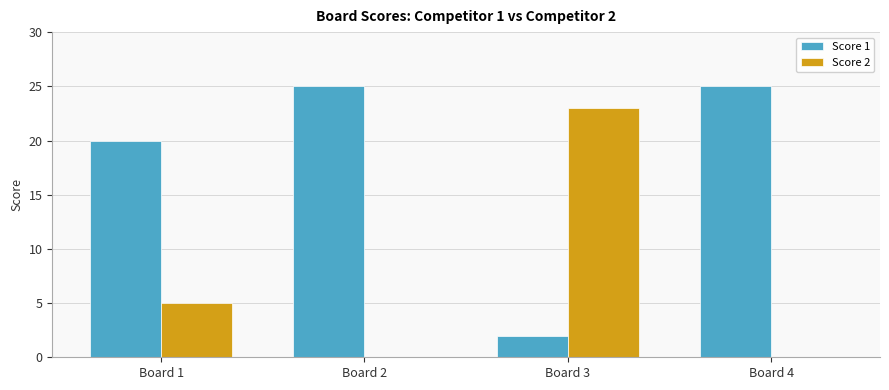

Reading left to right, extract all data points from this chart.

Score 1: Board 1=20	Board 2=25	Board 3=2	Board 4=25
Score 2: Board 1=5	Board 2=0	Board 3=23	Board 4=0